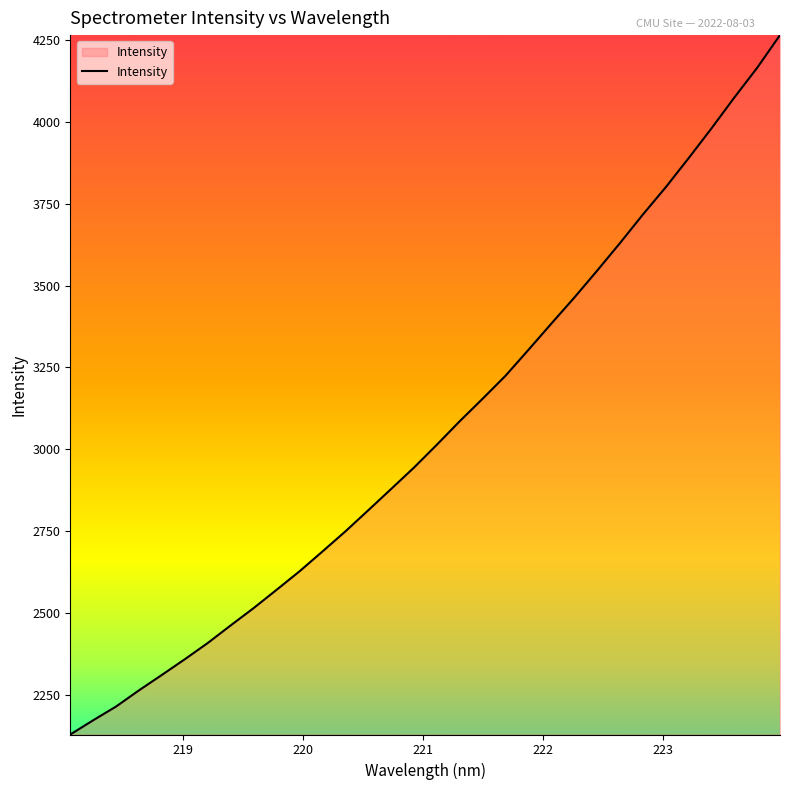

What is the average value?

3056.0